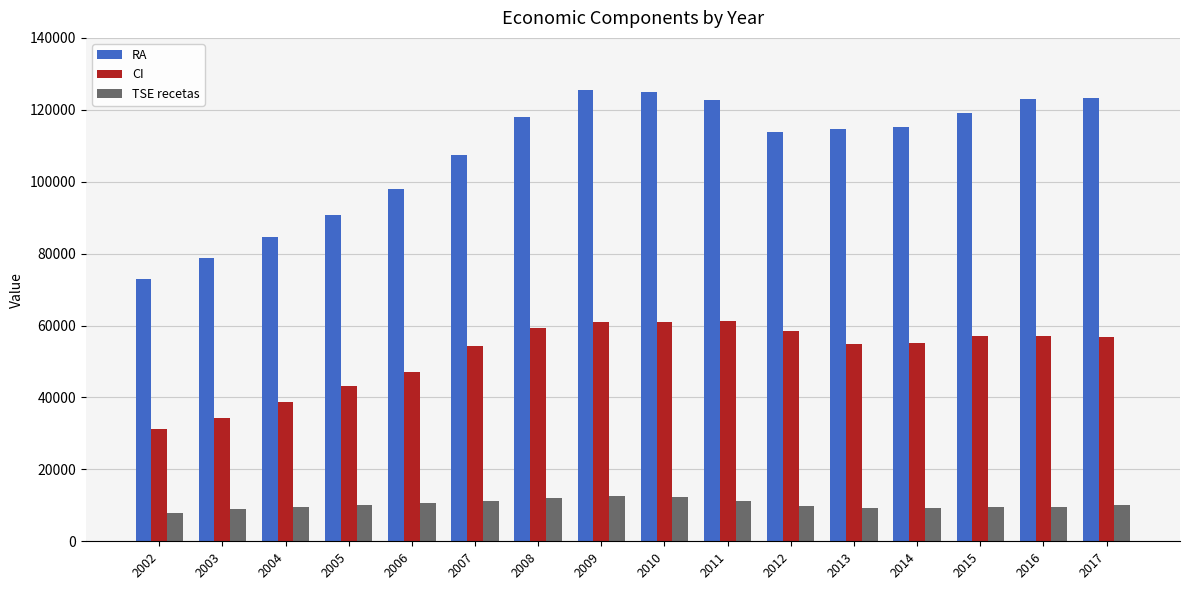

What is the total value across all series at 2002?

112099.9